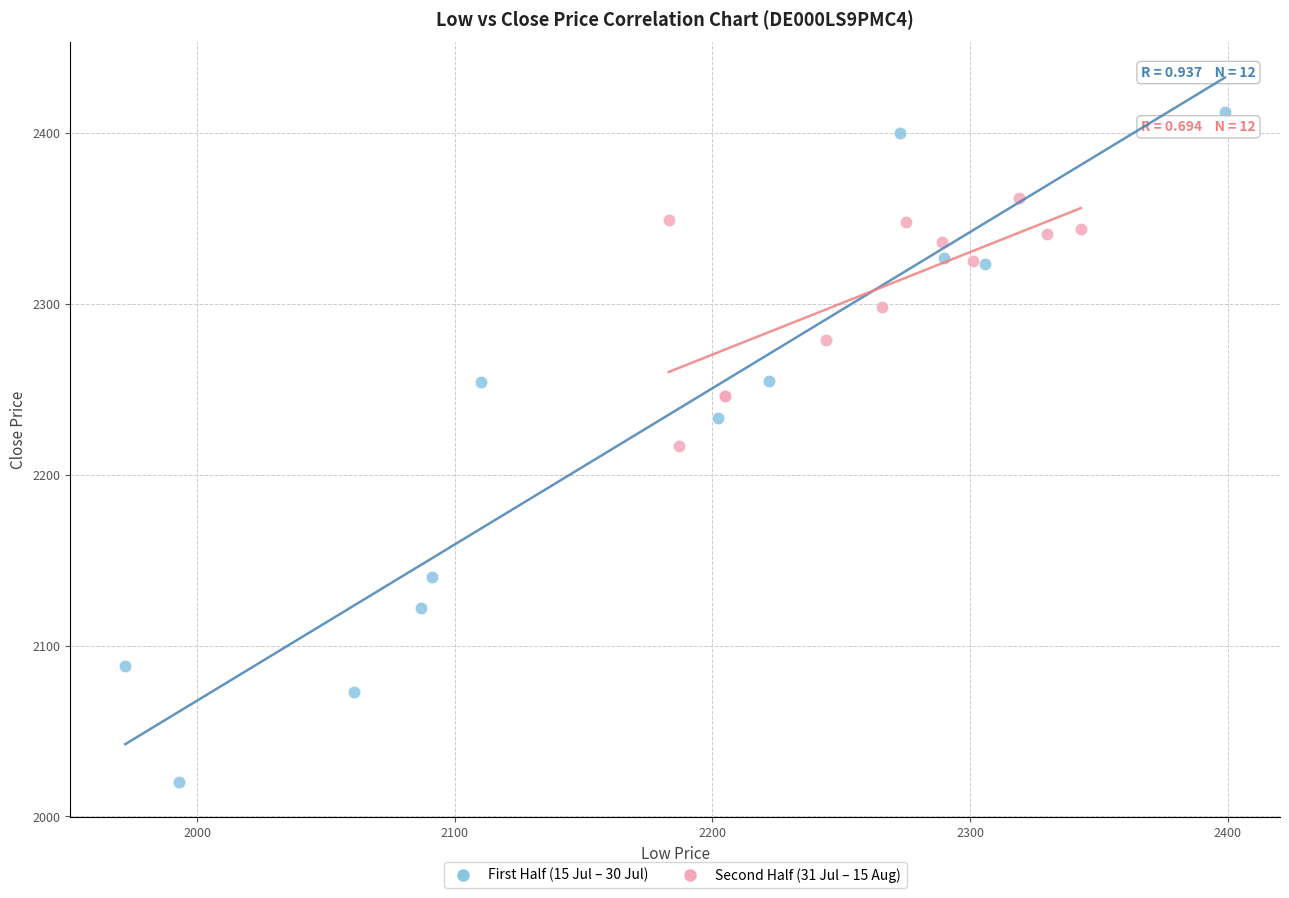

Which series has the largest Y range (max minus min)?

First Half (15 Jul – 30 Jul)